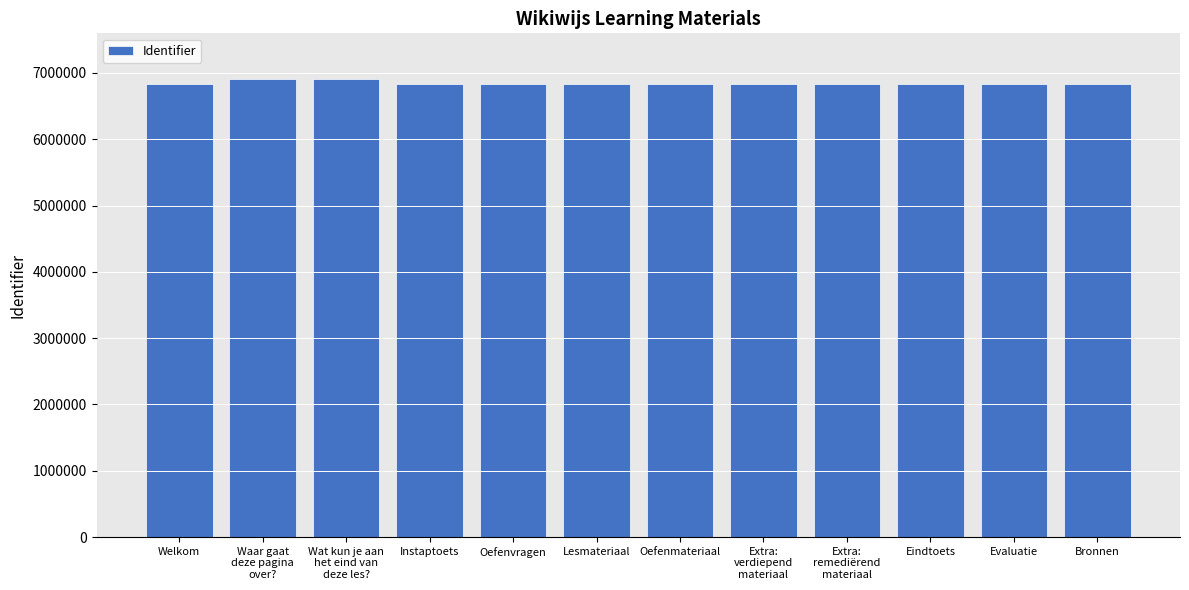

Is it true that the value at Welkom is 2951515?

False